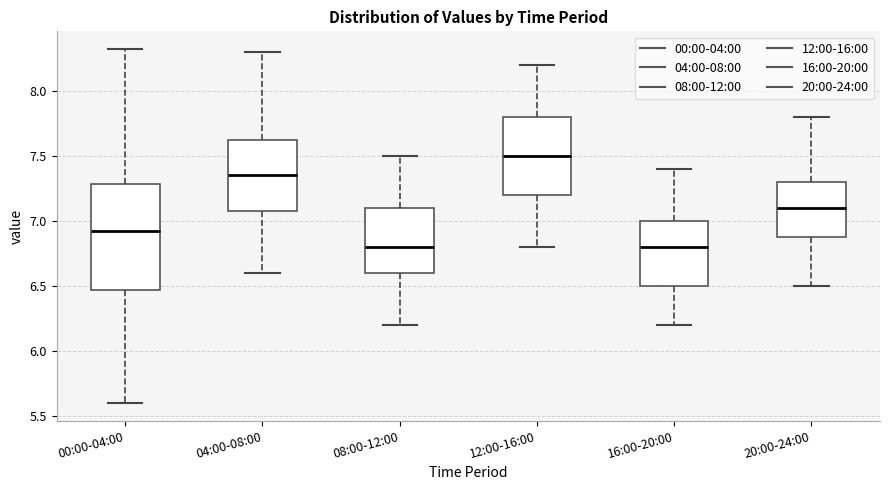

Reading left to right, transcribe this box plot: for each box, give where its median line is, the range the box spans, and where its two whiskers end, as read against the y-axis. The values are not printed on the chart, so give them approximately, as read against the axis.

00:00-04:00: median 6.95, box 6.45 to 7.30, whiskers 5.60 to 8.30
04:00-08:00: median 7.35, box 7.10 to 7.65, whiskers 6.60 to 8.30
08:00-12:00: median 6.80, box 6.60 to 7.10, whiskers 6.20 to 7.50
12:00-16:00: median 7.50, box 7.20 to 7.80, whiskers 6.80 to 8.20
16:00-20:00: median 6.80, box 6.50 to 7.00, whiskers 6.20 to 7.40
20:00-24:00: median 7.10, box 6.90 to 7.30, whiskers 6.50 to 7.80